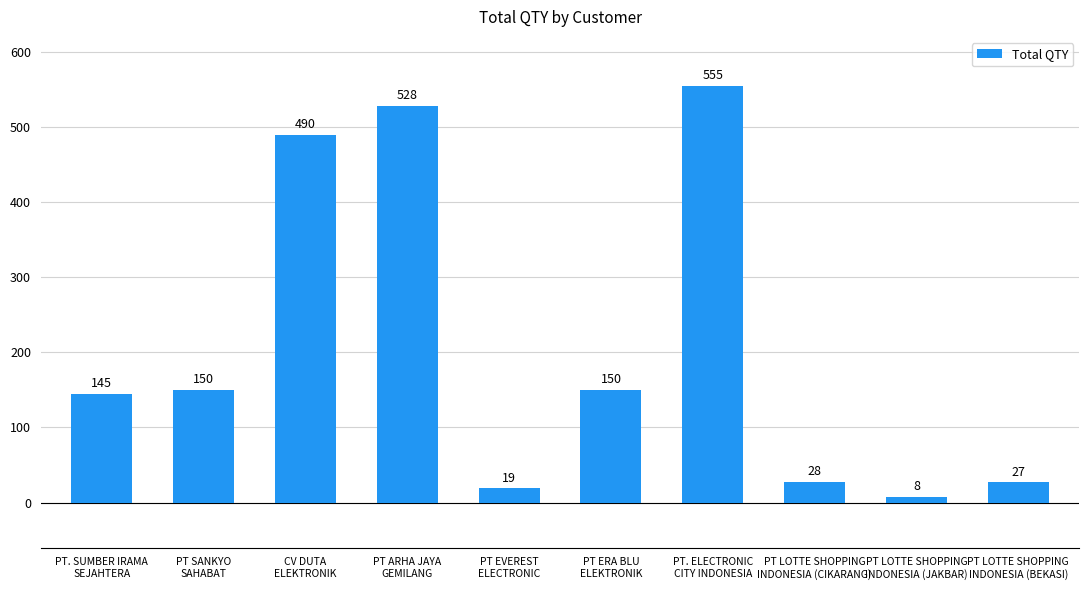

What is the label of the 7th bar from the right?

PT ARHA JAYA
GEMILANG